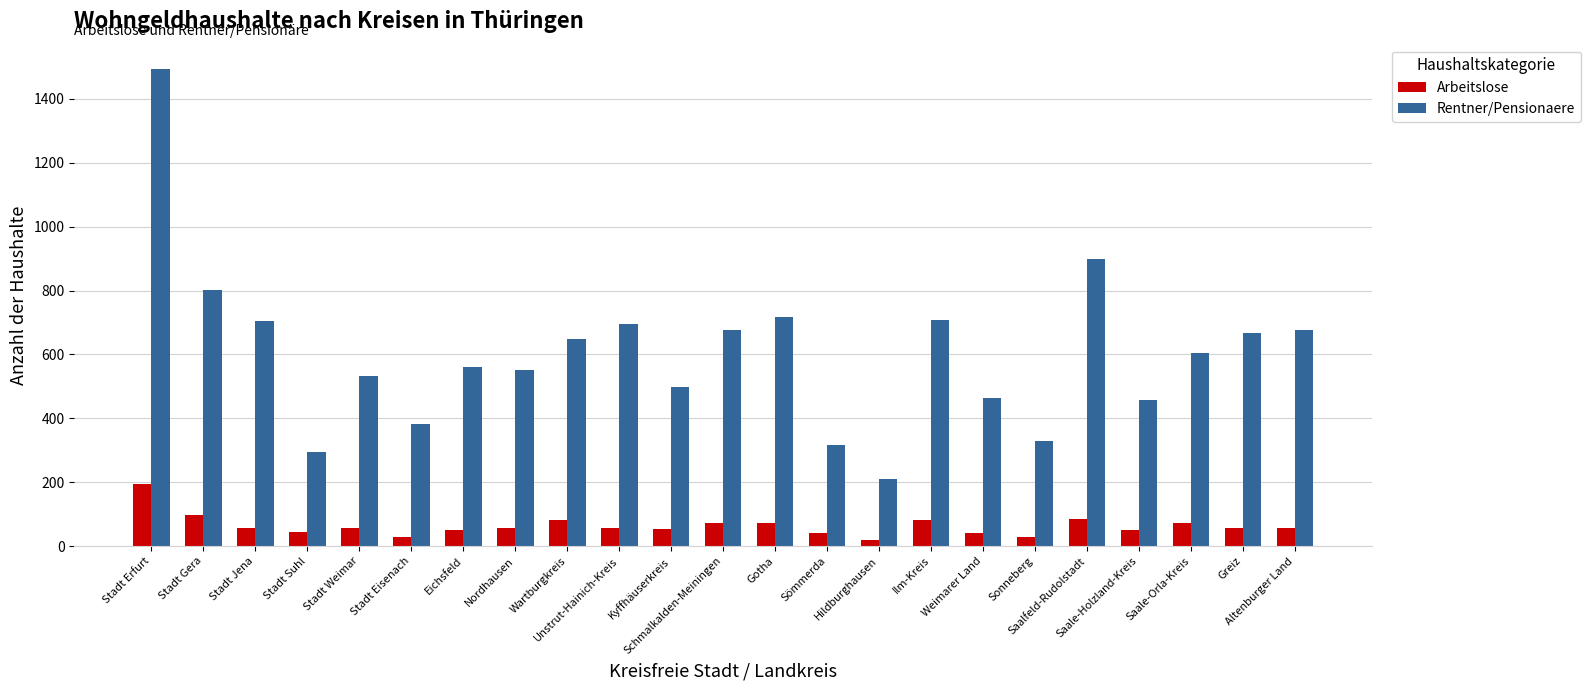

Rank the series at Weimarer Land from lowest to highest value.

Arbeitslose, Rentner/Pensionaere